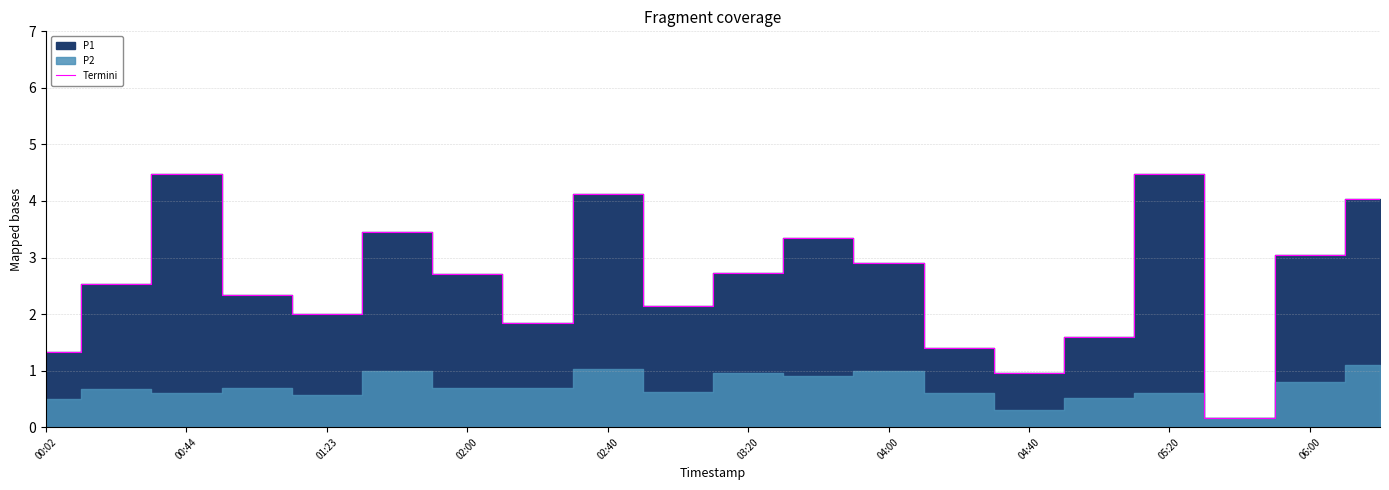

Reading right to left, extract all data points from this chart.

4.0	3.0	0.2	4.5	1.6	0.9	1.4	2.9	3.4	2.7	2.1	4.1	1.9	2.7	3.5	2.0	2.3	4.5	2.5	1.3